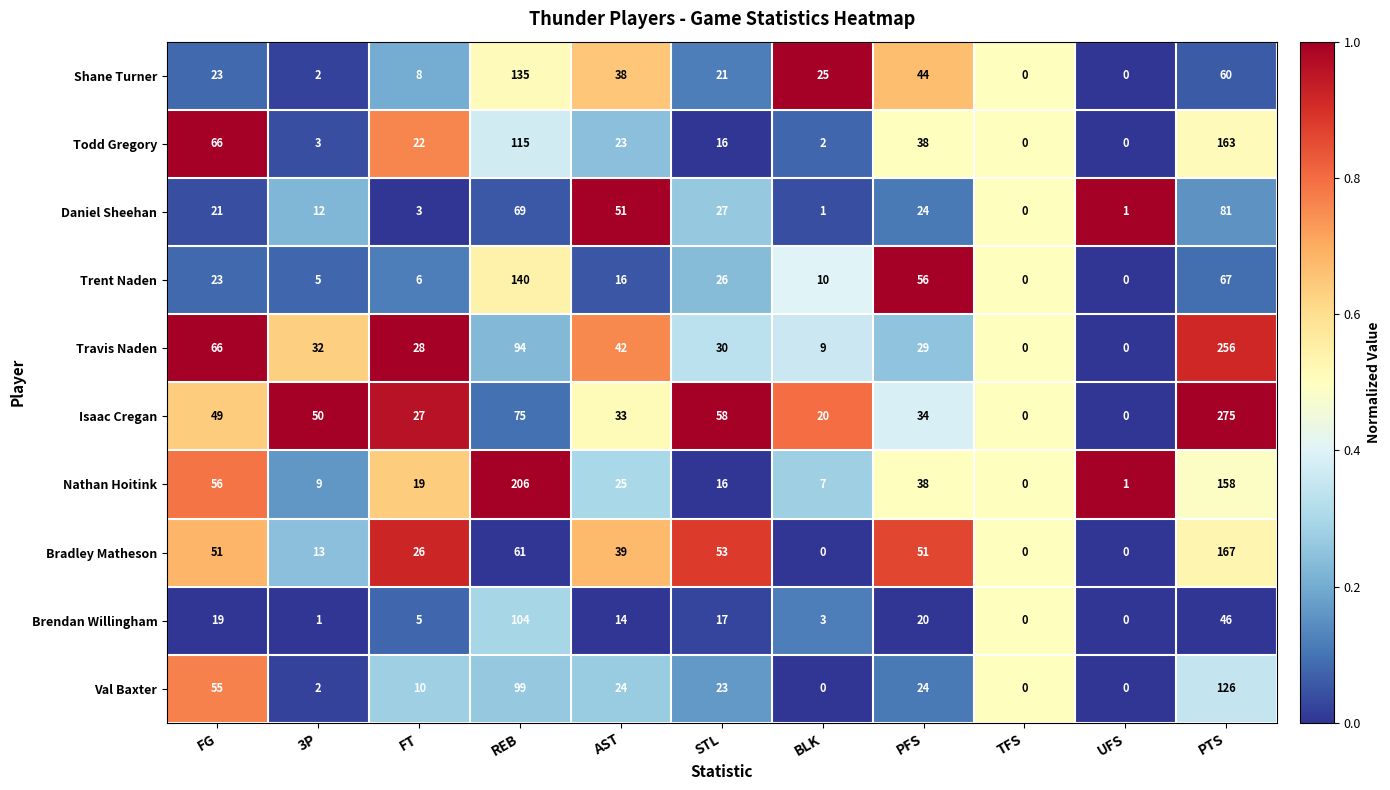

List the series in order of their peak value, highest first.

Isaac Cregan, Travis Naden, Nathan Hoitink, Bradley Matheson, Todd Gregory, Trent Naden, Shane Turner, Val Baxter, Brendan Willingham, Daniel Sheehan